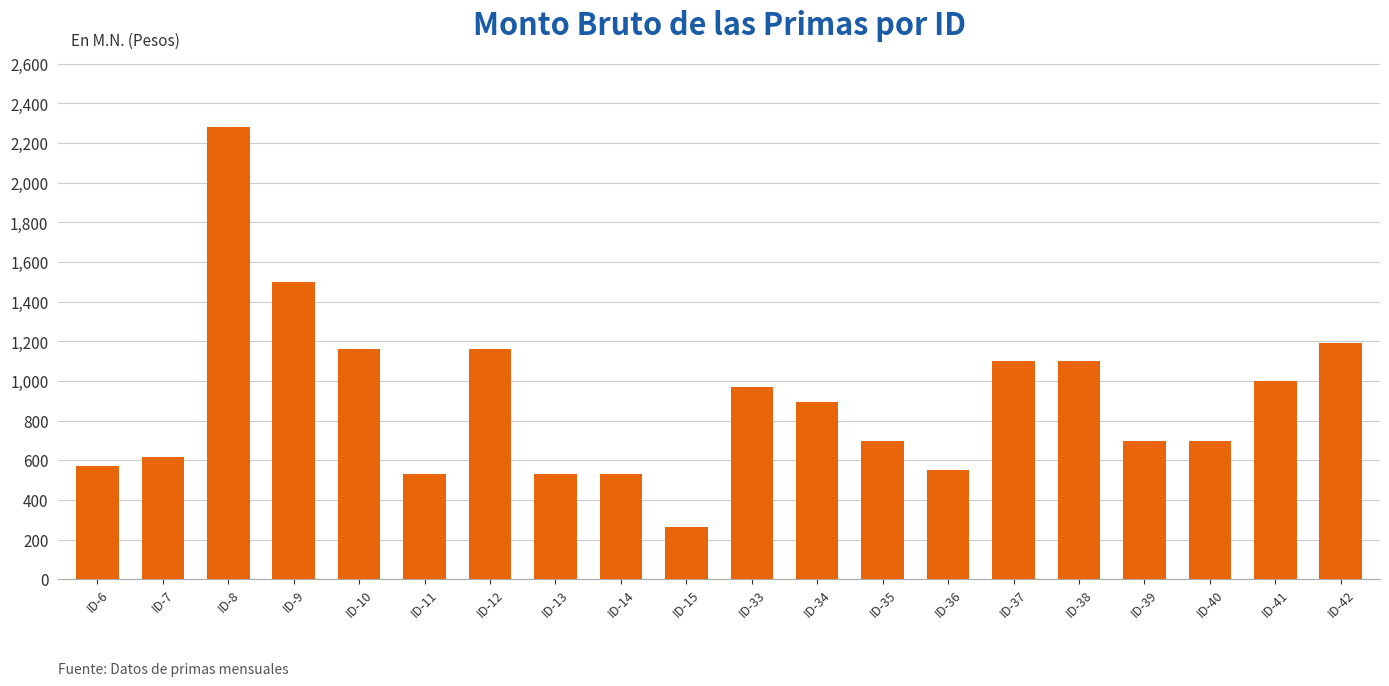

The chart shows a value of 1100.0 at ID-38. True or false?

True